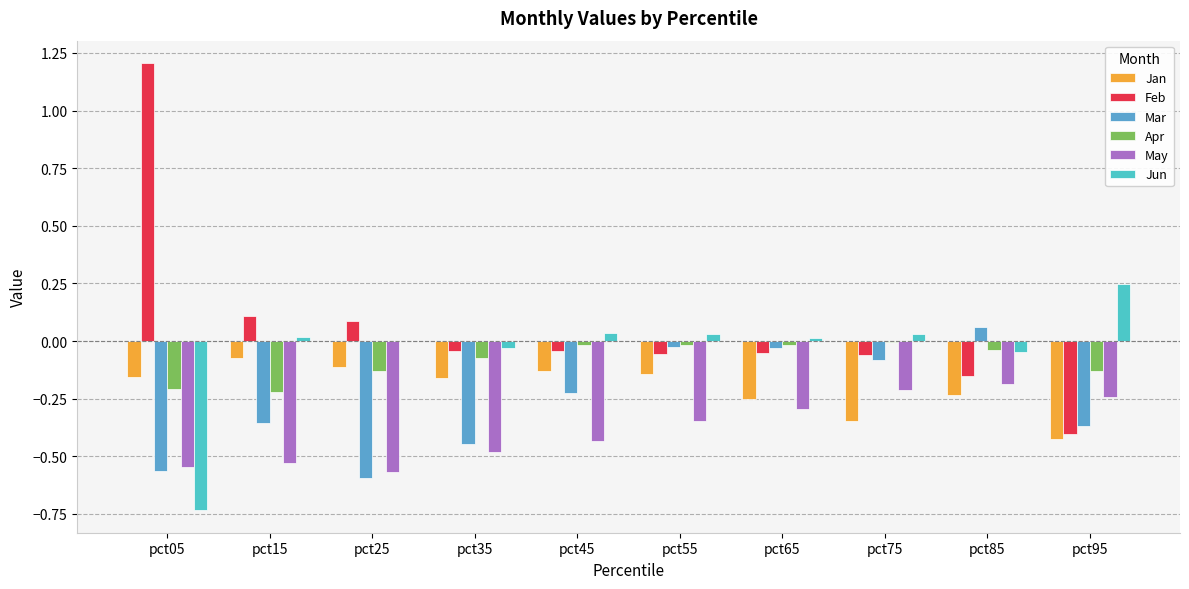

Reading right to left, extract all data points from this chart.

Jan: -0.4	-0.2	-0.3	-0.3	-0.1	-0.1	-0.2	-0.1	-0.1	-0.2
Feb: -0.4	-0.2	-0.1	-0.1	-0.1	-0.0	-0.0	0.1	0.1	1.2
Mar: -0.4	0.1	-0.1	-0.0	-0.0	-0.2	-0.4	-0.6	-0.4	-0.6
Apr: -0.1	-0.0	-0.0	-0.0	-0.0	-0.0	-0.1	-0.1	-0.2	-0.2
May: -0.2	-0.2	-0.2	-0.3	-0.3	-0.4	-0.5	-0.6	-0.5	-0.5
Jun: 0.2	-0.0	0.0	0.0	0.0	0.0	-0.0	-0.0	0.0	-0.7